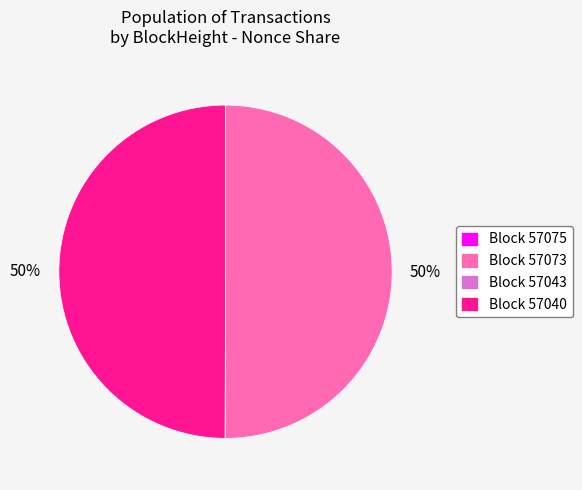

To the nearest percent, what is the average slice percentage?

25%